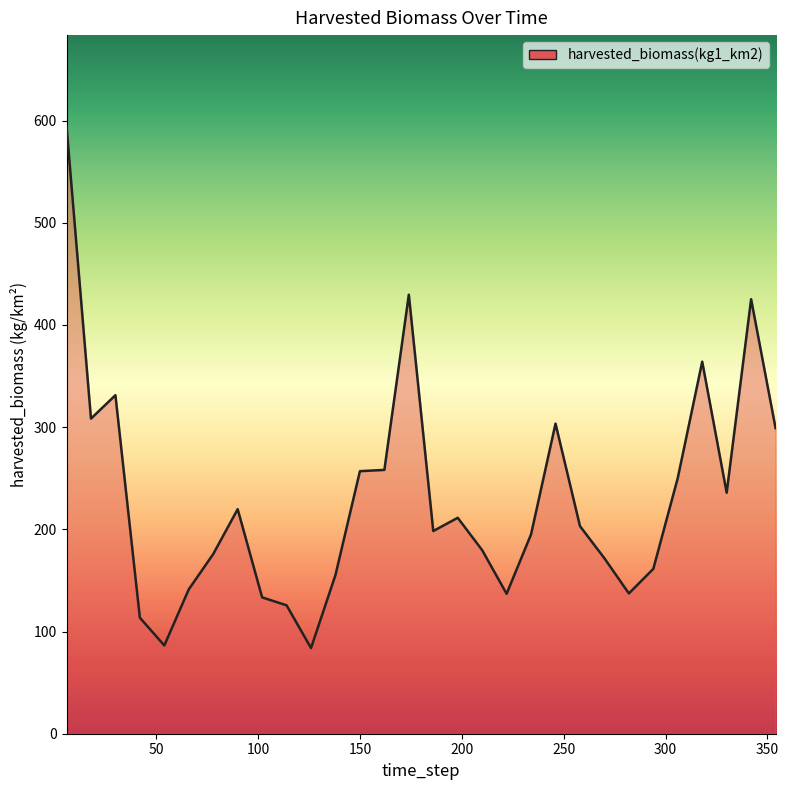

What is the difference between the second highest and minimum values?

345.8